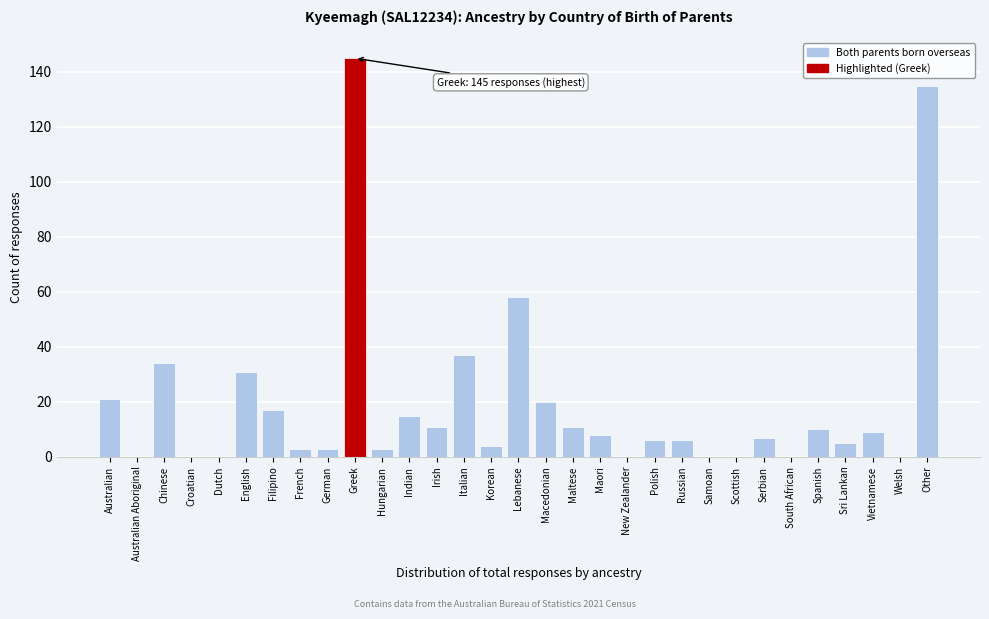

The value at Vietnamese is 9. True or false?

True